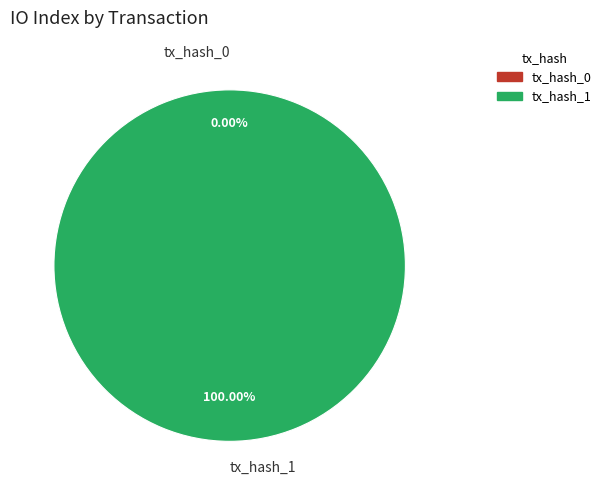

Which category accounts for the majority?

tx_hash_1